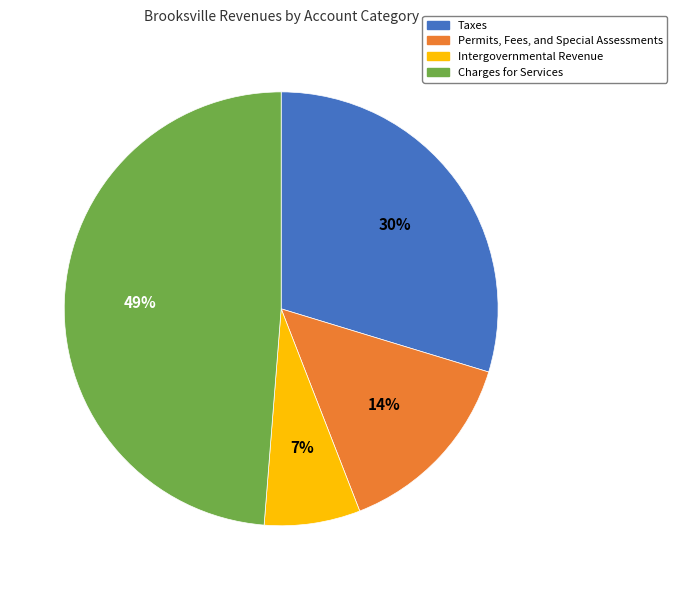

To the nearest percent, what percentage of the pie is Charges for Services?

49%